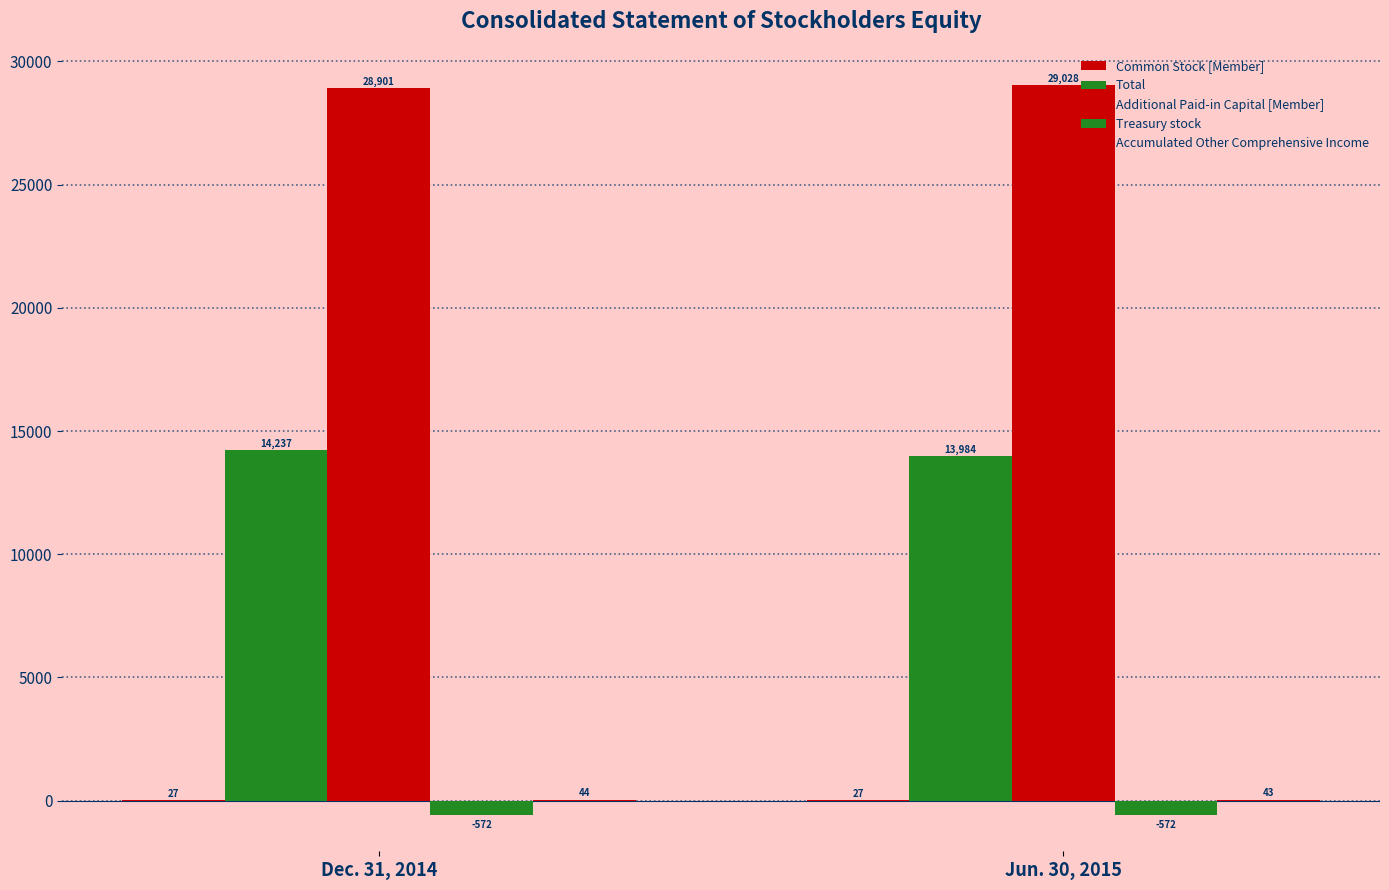

Are the bars grouped side by side (vs. stacked)?

Yes